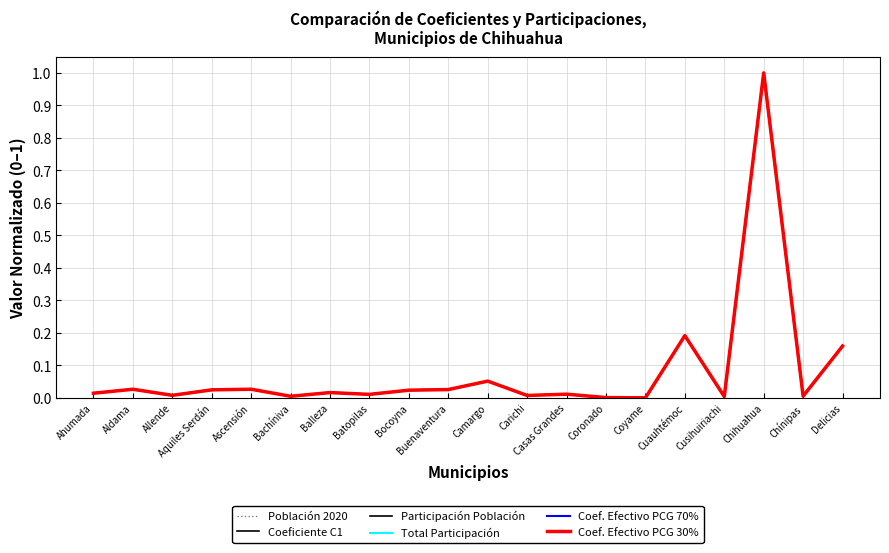

What are all the series names shown in the legend?

Población 2020, Coeficiente C1, Participación Población, Total Participación, Coef. Efectivo PCG 70%, Coef. Efectivo PCG 30%